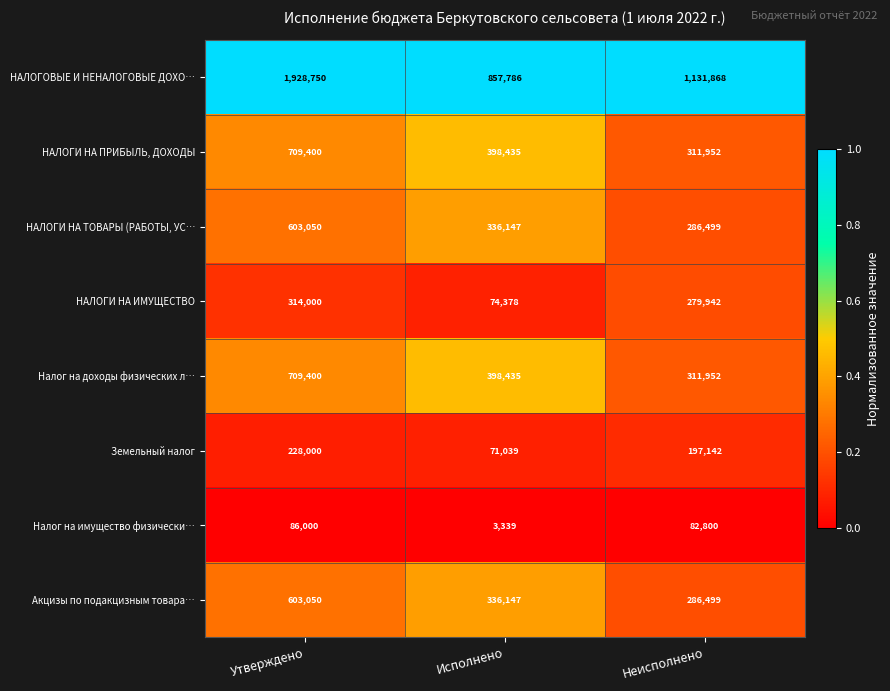

At which category does the chart reach its minimum across all series?

Исполнено